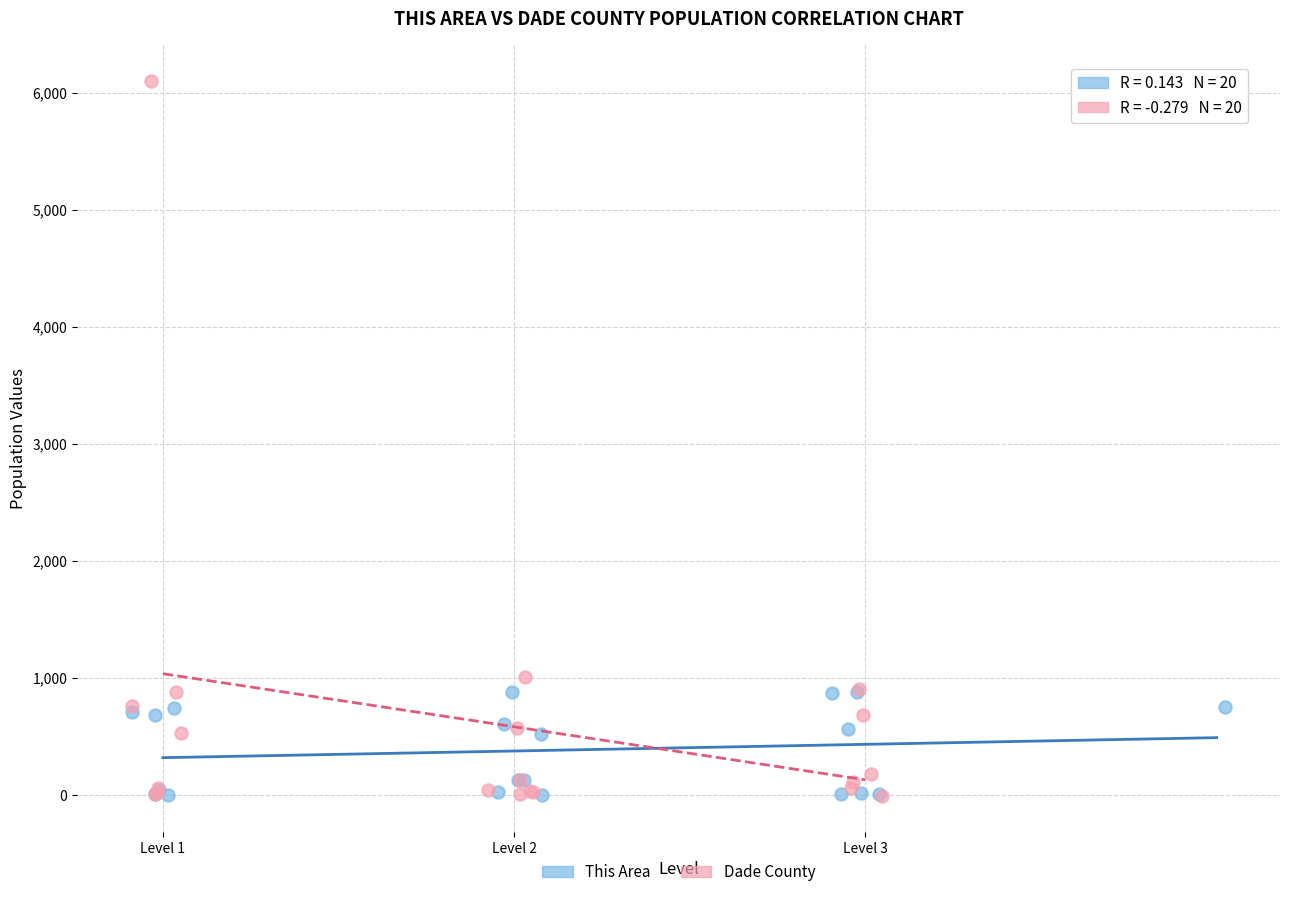

Which series has the largest Y range (max minus min)?

Dade County